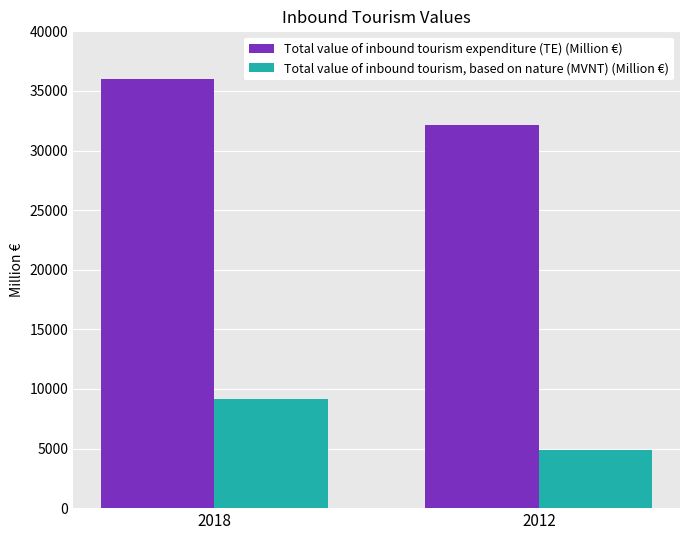

What is the value of the Total value of inbound tourism expenditure (TE) (Million €) bar at the 2nd from the left?

32180.1